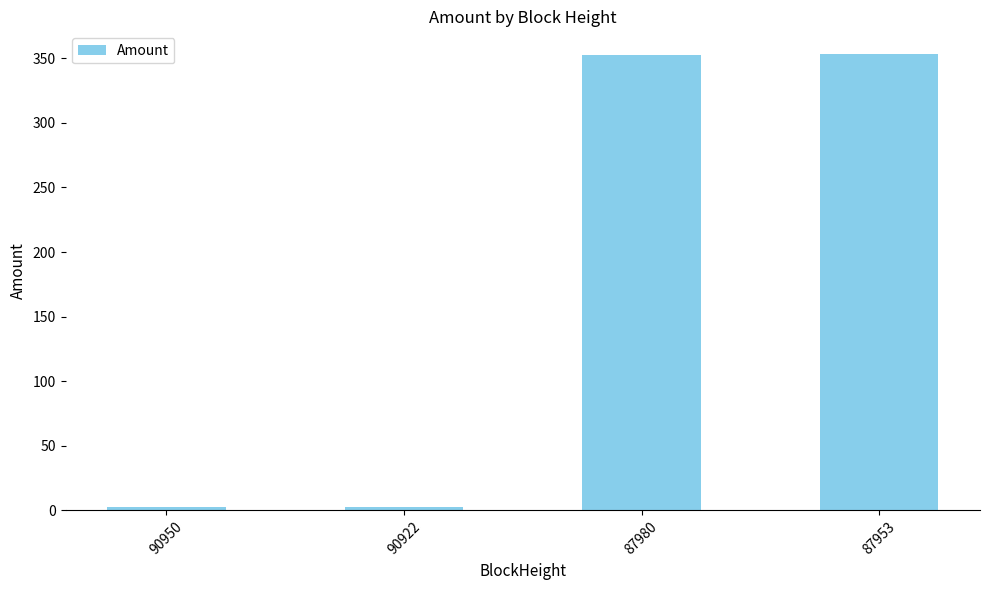

Is it true that the value at 87980 is 352.1?

True